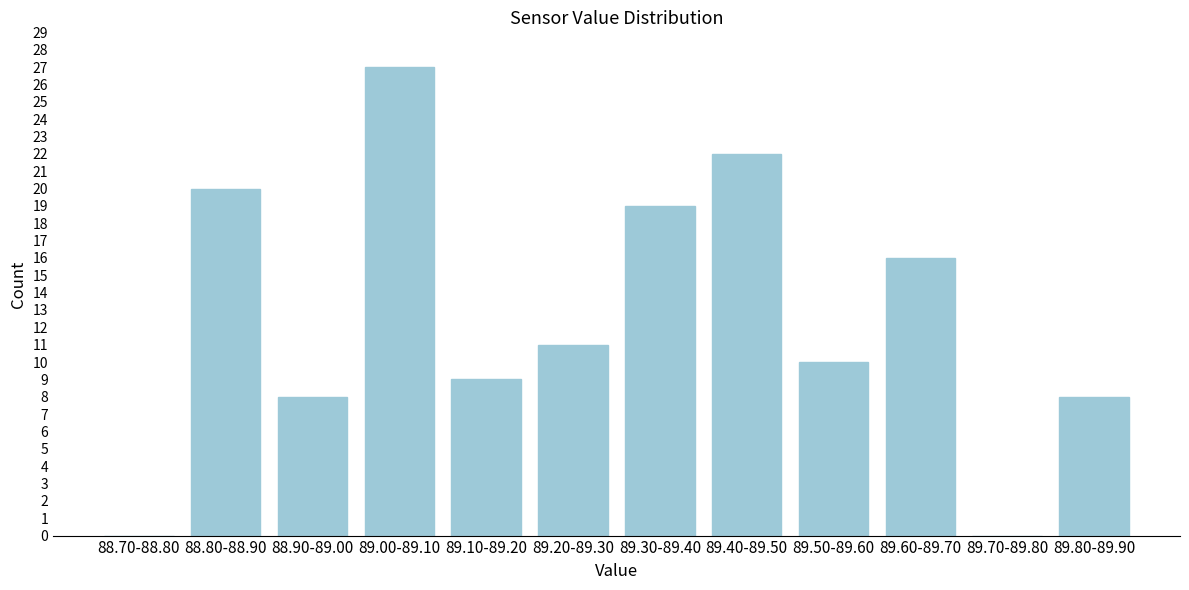

Reading right to left, transcribe all the data shown in this chart.

89.80-89.90=8	89.70-89.80=0	89.60-89.70=16	89.50-89.60=10	89.40-89.50=22	89.30-89.40=19	89.20-89.30=11	89.10-89.20=9	89.00-89.10=27	88.90-89.00=8	88.80-88.90=20	88.70-88.80=0